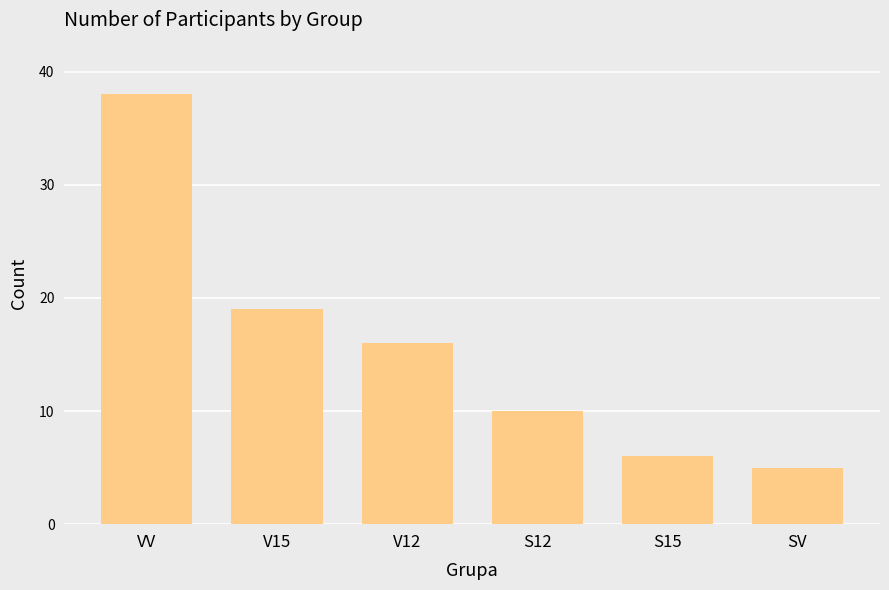

Reading left to right, list all the values displayed in this chart.

VV=38	V15=19	V12=16	S12=10	S15=6	SV=5